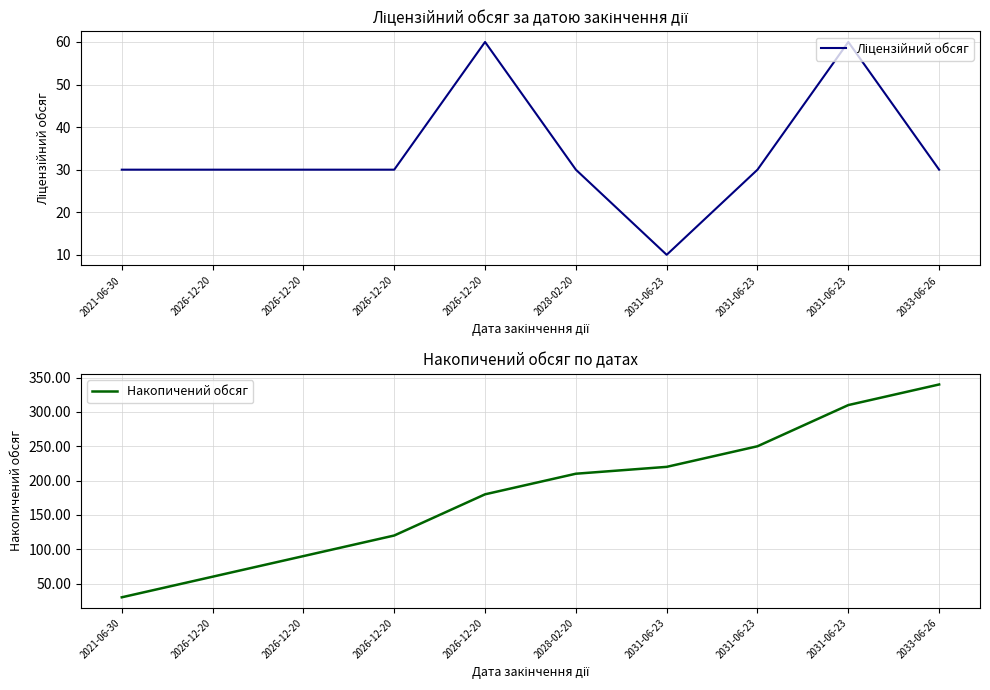

What is the maximum value shown in the chart?

340